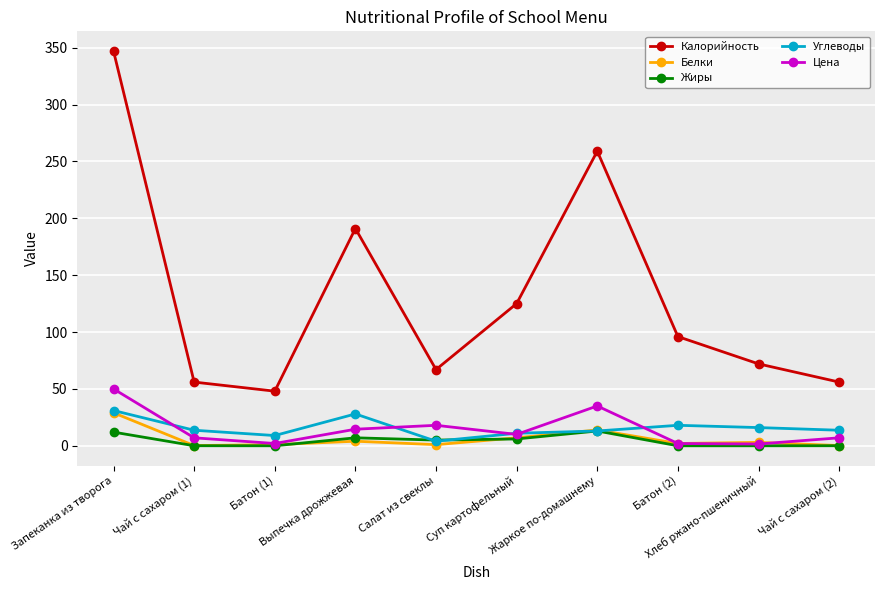

Which series has the largest range (max minus min)?

Калорийность